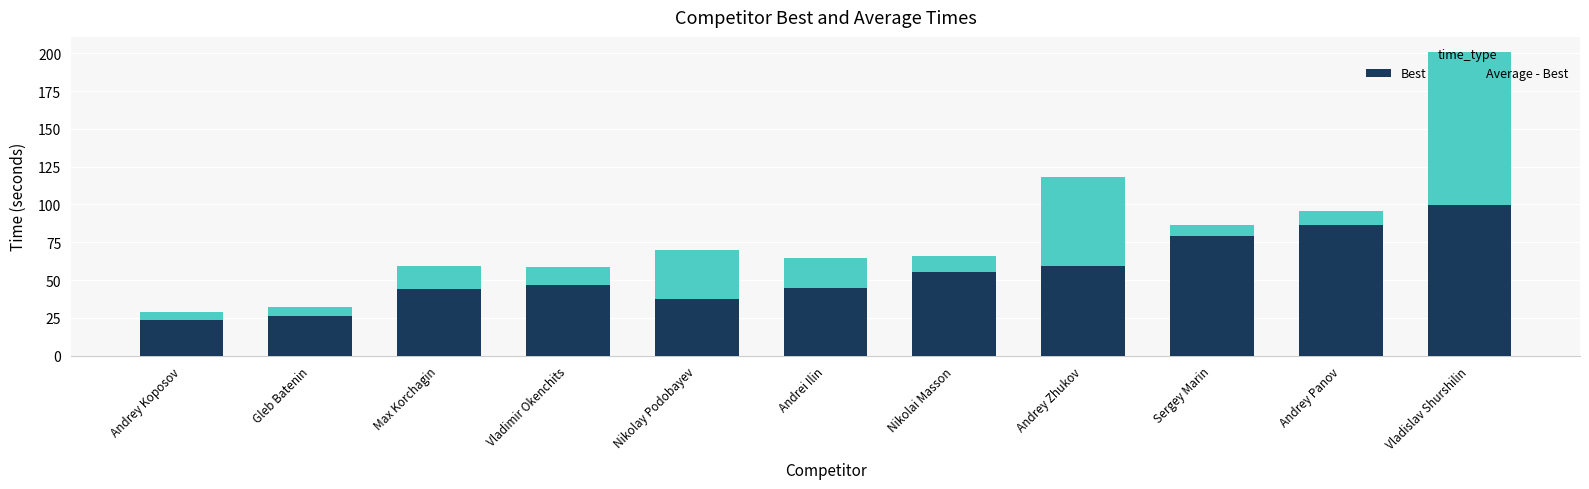

What is the lowest value of the Best series?

23.4